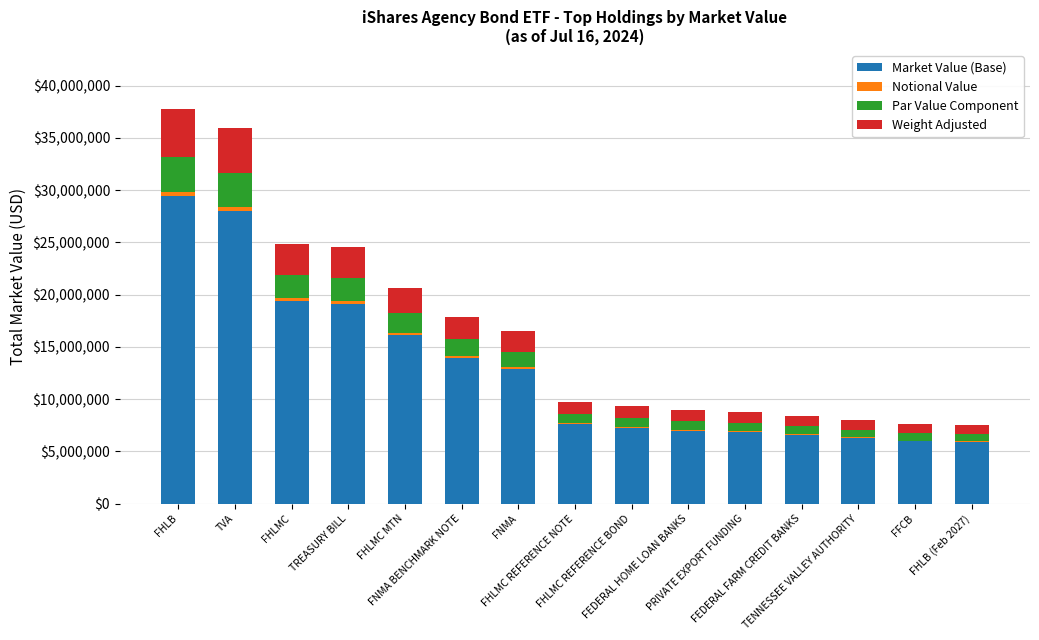

The Market Value (Base) series shows 6974858.7 at FEDERAL HOME LOAN BANKS. True or false?

True